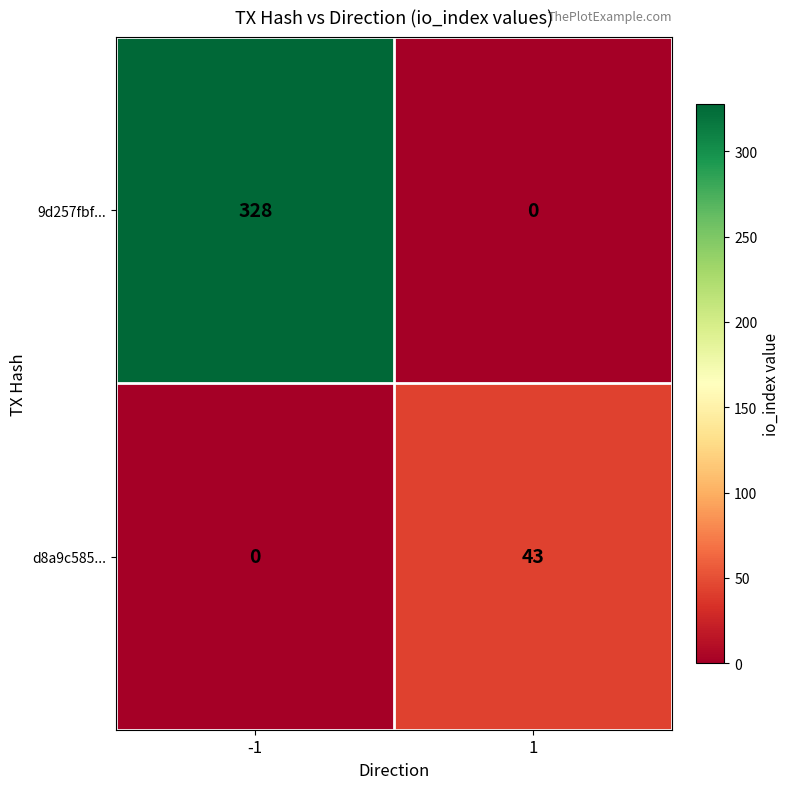

Which series has the widest spread of values?

9d257fbf...